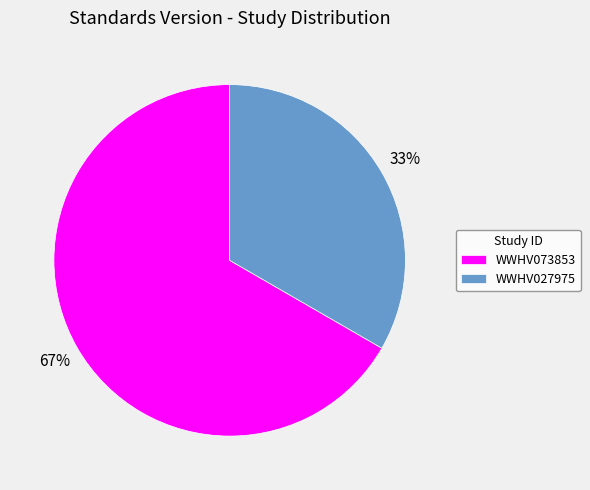

Is the sum of WWHV073853 and WWHV027975 greater than half?

Yes